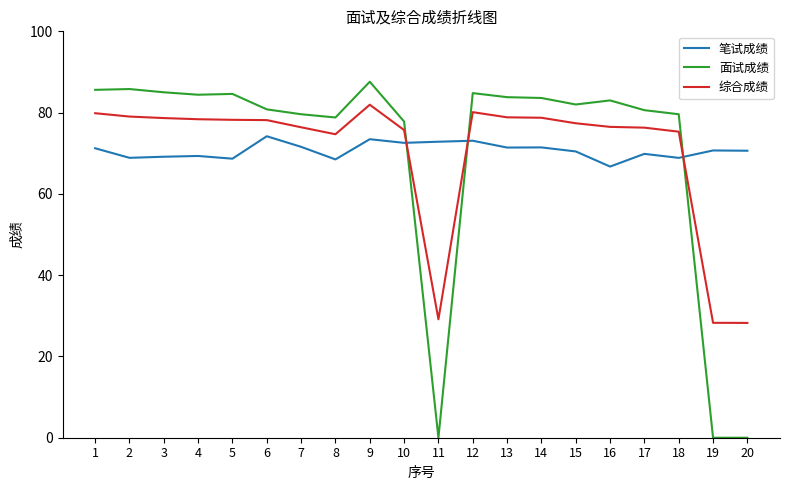

What is the difference between the maximum and minimum values in the 笔试成绩 series?

7.5